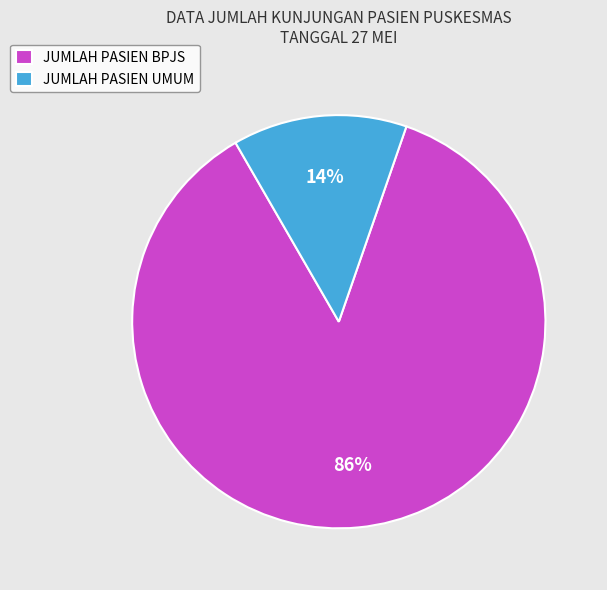

Combined, do JUMLAH PASIEN BPJS and JUMLAH PASIEN UMUM account for over 50%?

Yes